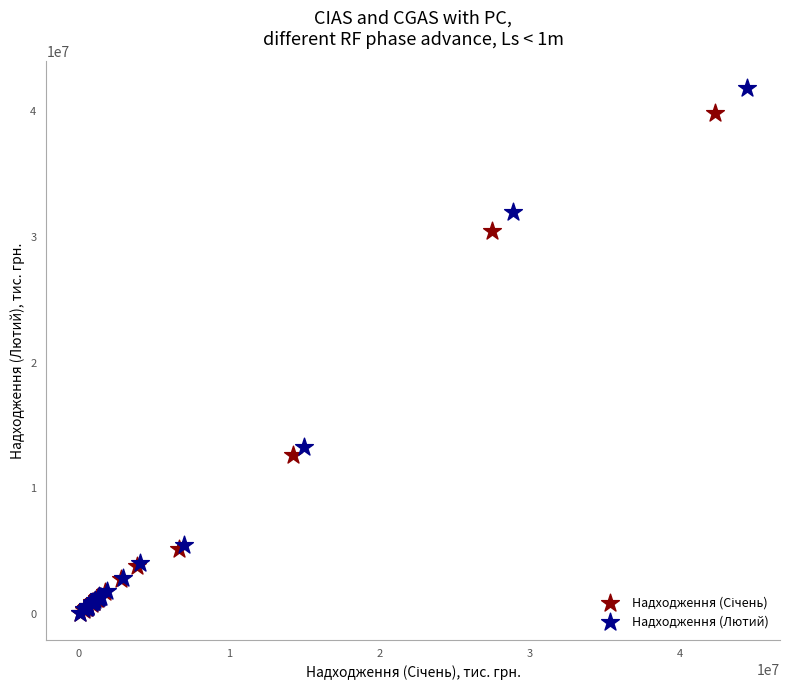

Which series has the widest spread of Y values?

Надходження (Лютий)